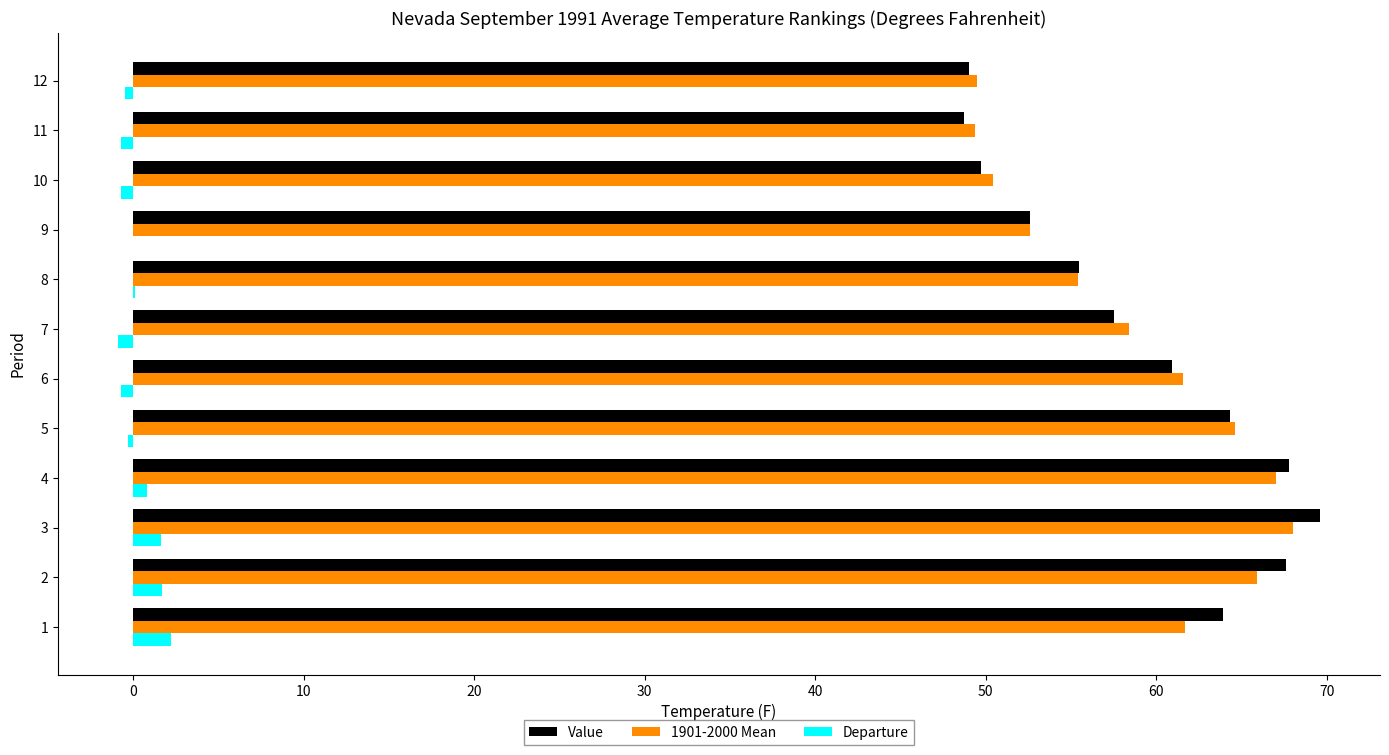

At which label is 1901-2000 Mean closest to 58?

7